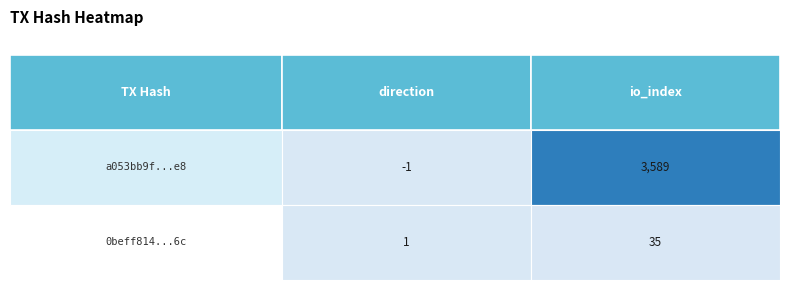

What is the difference between the a053bb9f0d90692f8d45d52959690c49fcac3e8 values at 1 and 0?

3590